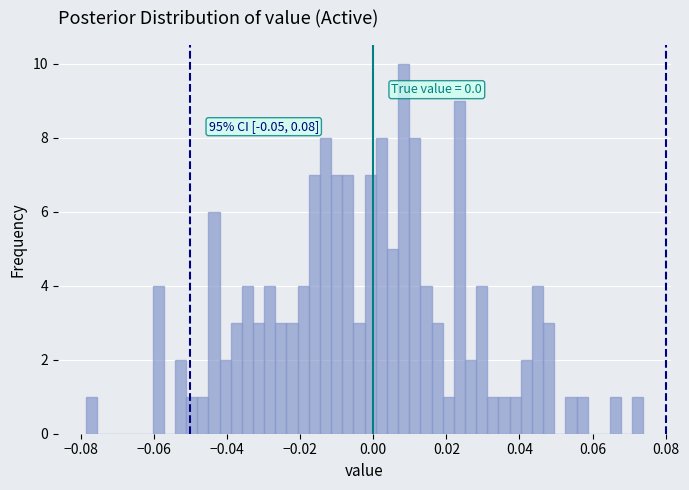

Read against the x-axis, roughly where is the centre of the tallest bar?

0.008